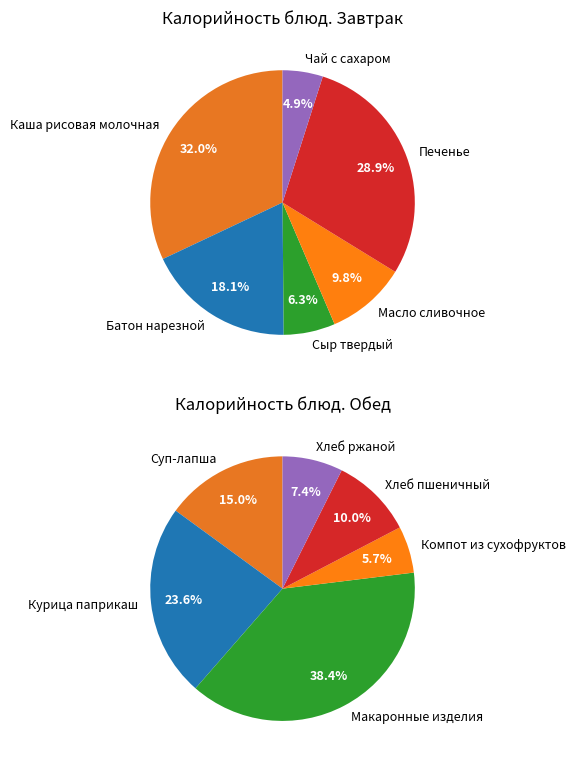

Between Хлеб ржаной and Хлеб пшеничный, which is larger?

Хлеб пшеничный